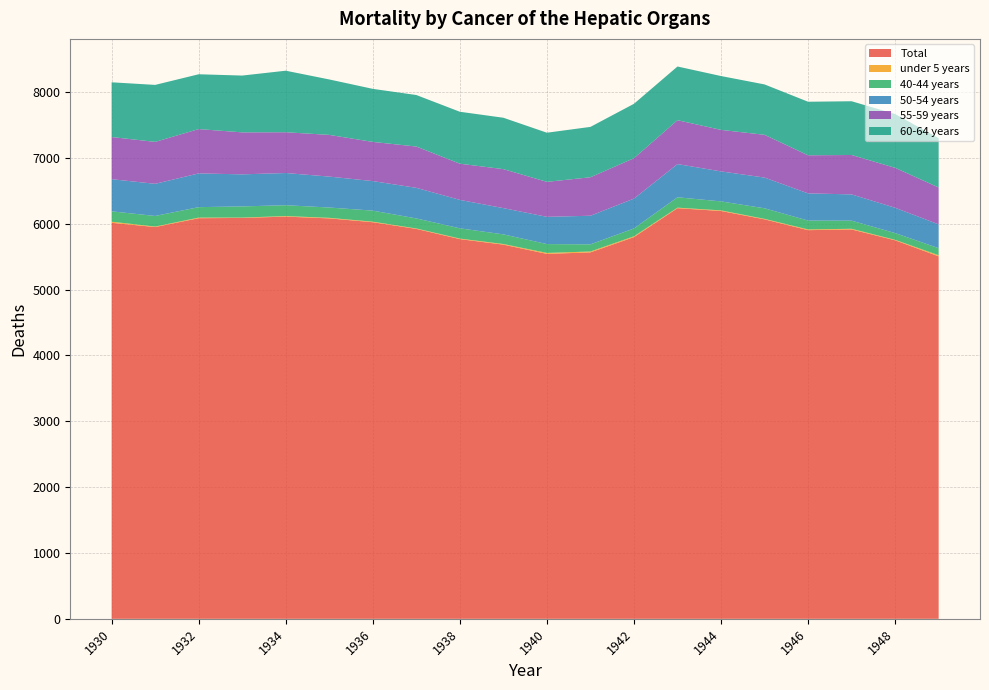

Reading left to right, transcribe all the data shown in this chart.

Total: 6014.1	5949.7	6083.8	6088.1	6108.2	6081.2	6023.1	5921.6	5766.5	5682.5	5542.2	5564.9	5796.9	6236.0	6193.5	6066.7	5902.4	5913.1	5748.6	5505.1
under 5 years: 16.3	7.3	9.2	5.1	8.2	8.2	8.1	6.2	8.1	9.2	14.3	13.4	12.3	8.1	9.2	7.1	11.1	10.1	7.1	16.3
40-44 years: 157.9	160.9	158.9	169.9	164.9	156.8	167.9	152.8	155.7	146.6	134.6	108.4	119.5	157.6	136.5	160.6	134.4	123.4	102.3	107.3
50-54 years: 488.2	488.2	512.3	486.9	489.0	469.7	448.6	464.6	432.0	398.7	413.7	434.7	452.7	504.2	455.6	466.6	413.0	398.8	384.6	361.3
55-59 years: 640.2	636.9	673.3	637.5	619.2	633.4	594.9	627.1	549.5	592.1	531.1	584.4	613.5	666.3	630.5	649.5	578.3	598.4	606.3	560.5
60-64 years: 831.0	865.3	832.4	862.7	934.5	841.8	805.5	782.4	788.6	780.4	746.3	764.8	826.5	815.4	817.5	765.1	813.4	816.2	816.7	749.3